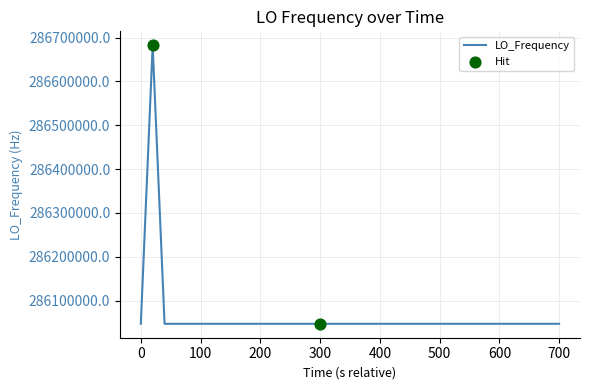

What is the difference between the maximum and minimum values?

635707.1